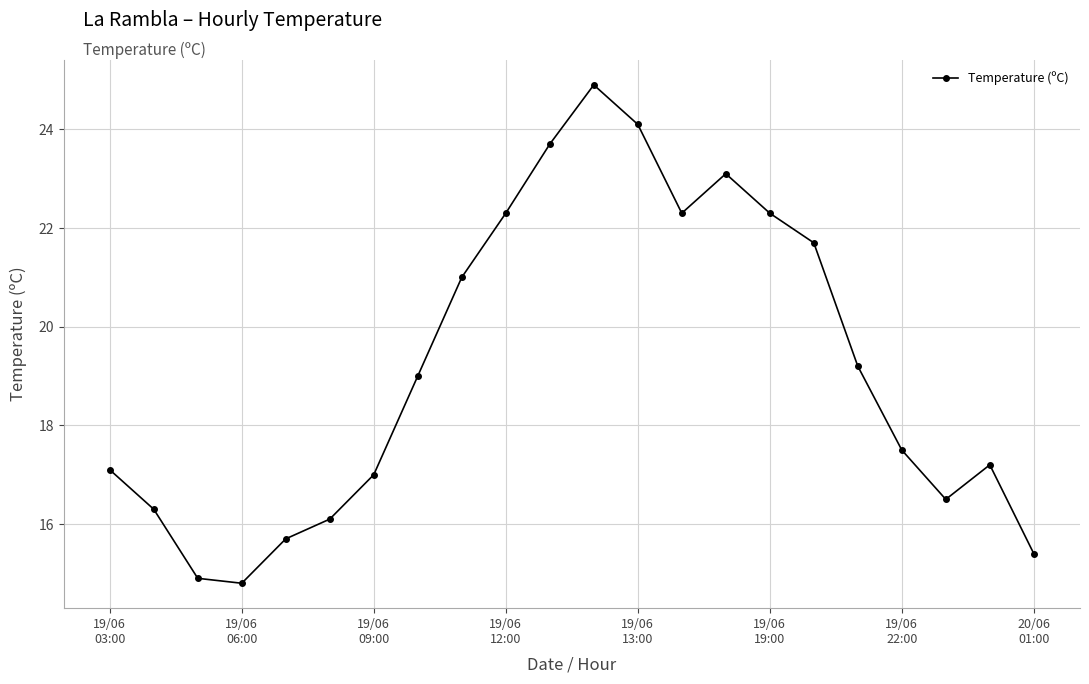

What is the sum of all values?

422.1